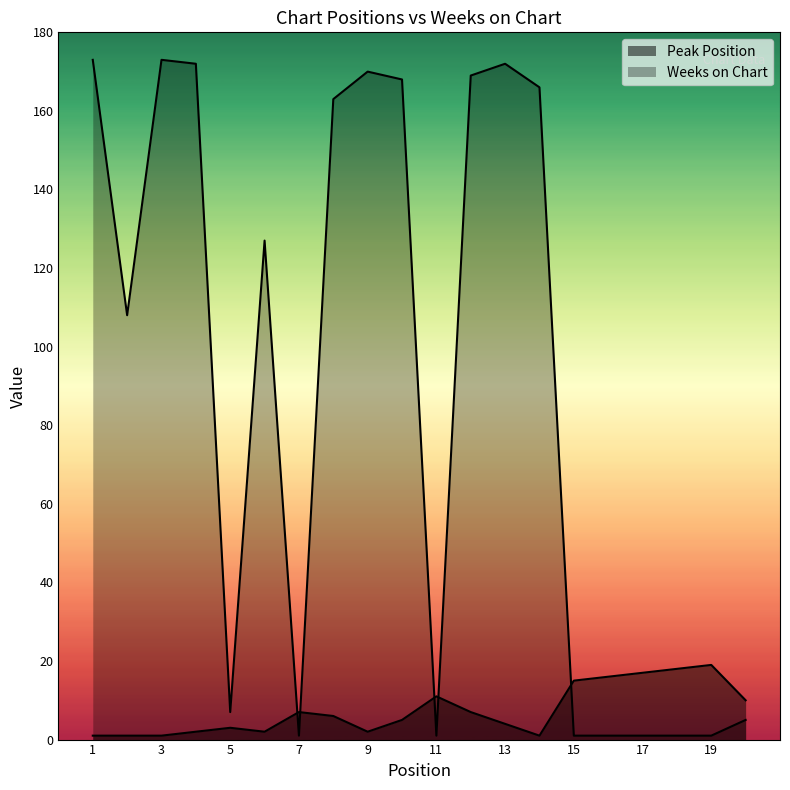

What is the sum of all Peak Position values?

148